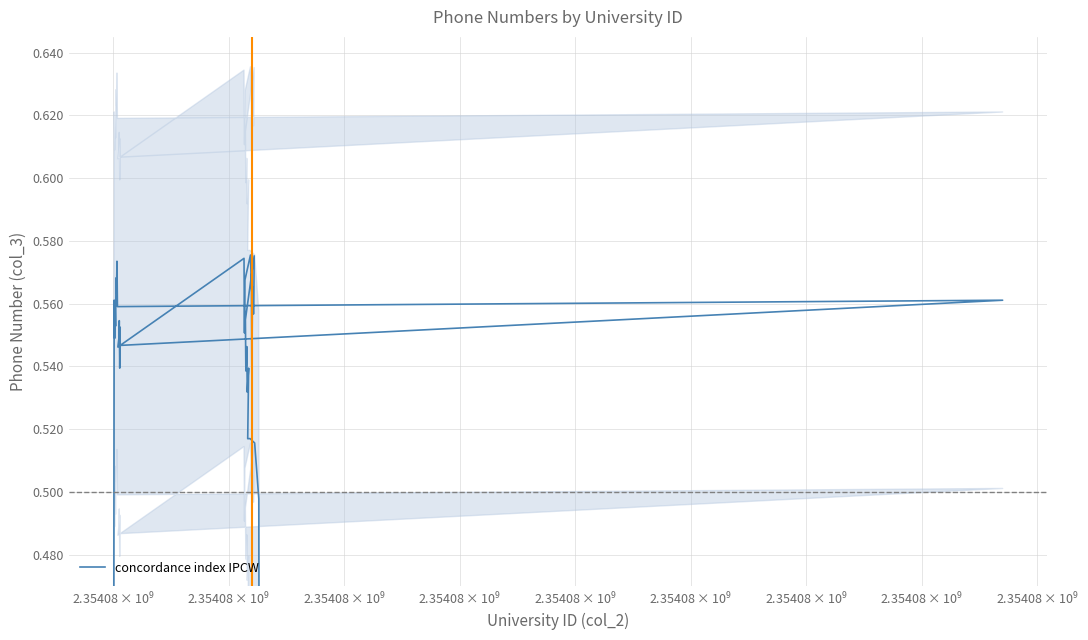

What is the sum of all values?

21.3